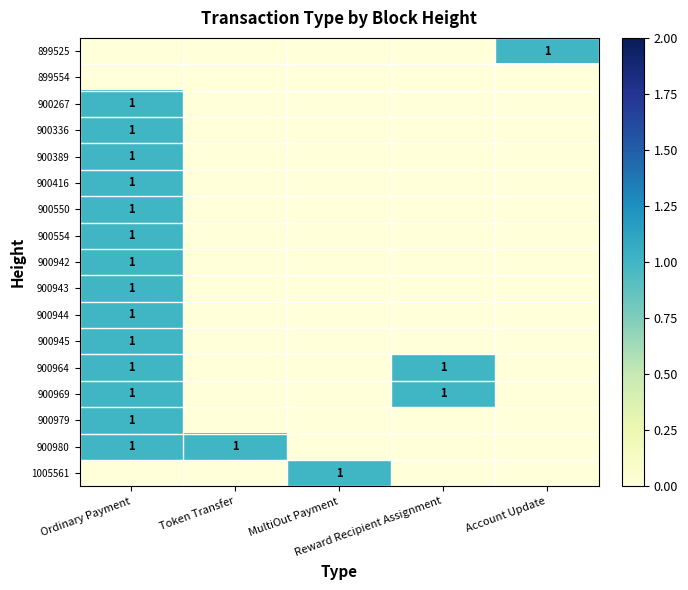

What is the difference between the maximum and minimum values in the 900945 series?

1